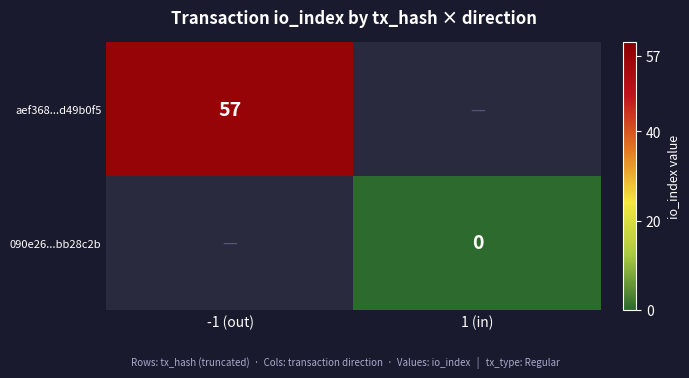

The aef368...d49b0f5 series shows 87 at -1 (out). True or false?

False